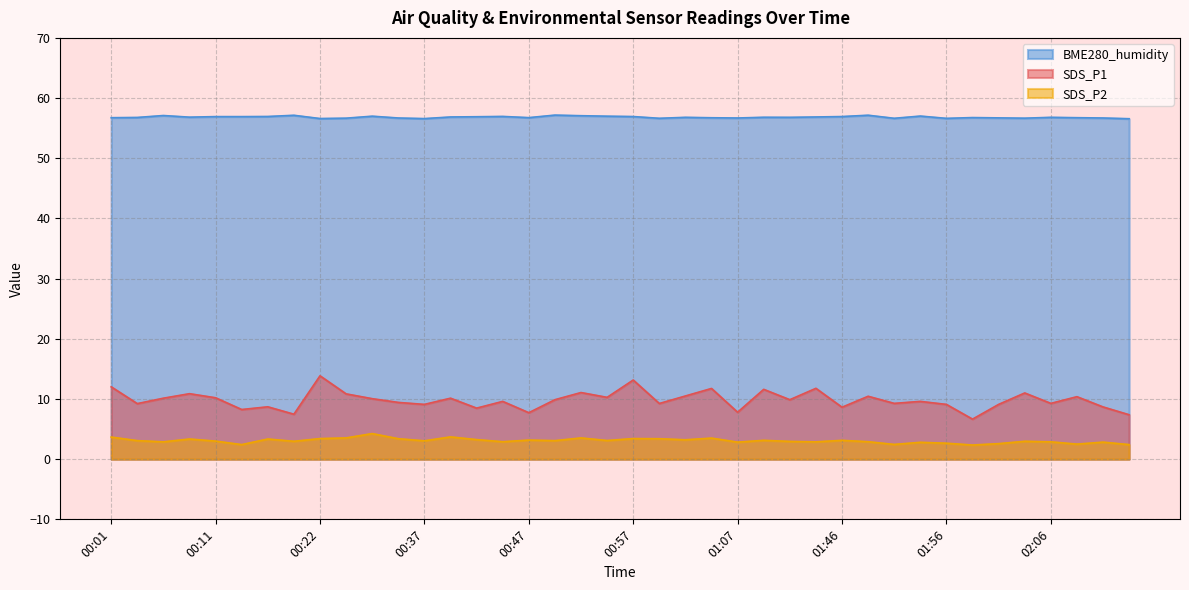

List the series in order of their peak value, highest first.

BME280_humidity, SDS_P1, SDS_P2